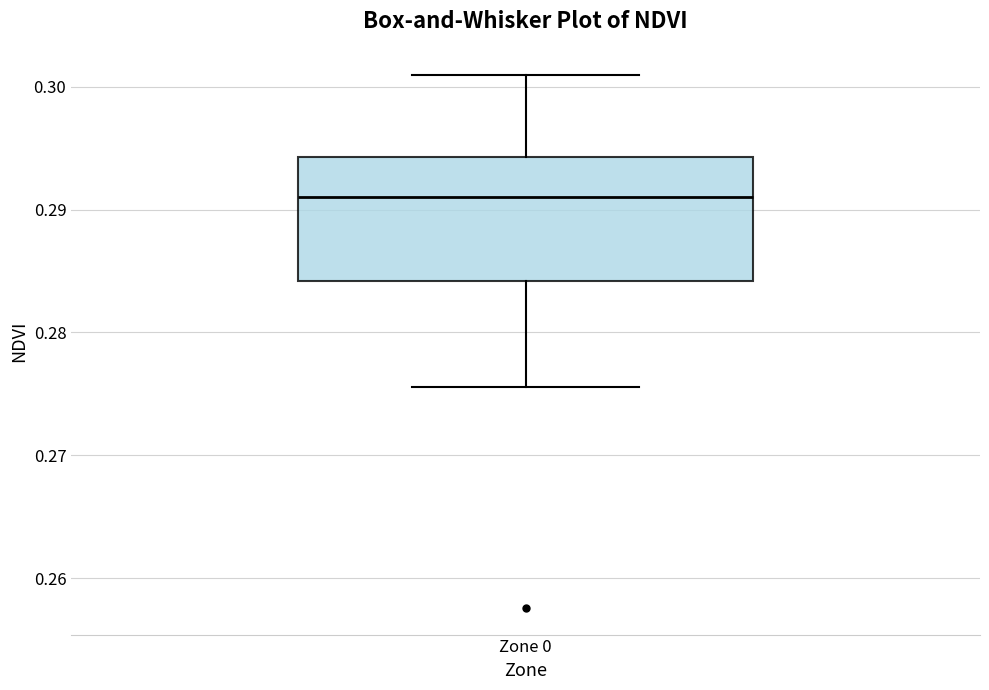

Transcribe this box plot: give where the median line is, the range the box spans, and where the two whiskers end, as read against the y-axis. The values are not printed on the chart, so give them approximately, as read against the axis.

median 0.291, box 0.284 to 0.294, whiskers 0.276 to 0.301